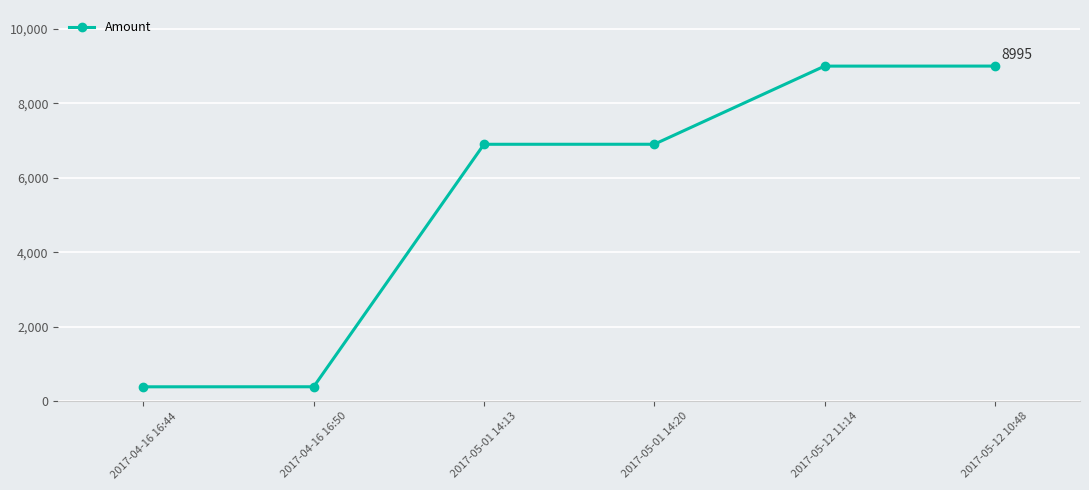

What is the difference between the maximum and second lowest values?

8606.5